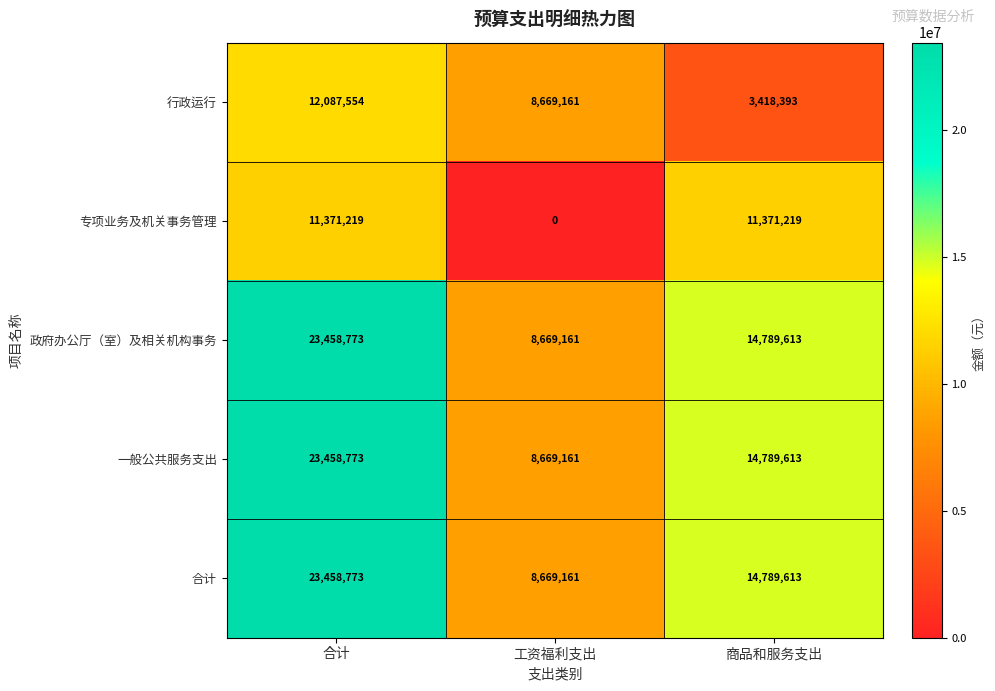

What is the total value across all series at 合计?

93835092